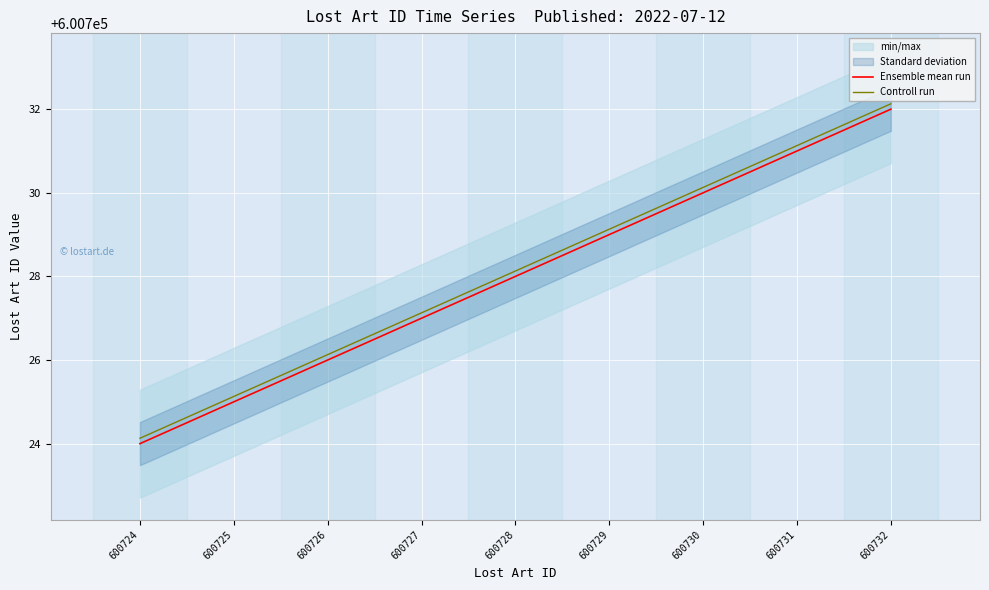

What is the spread (max minus min) of values at 600726?

0.1